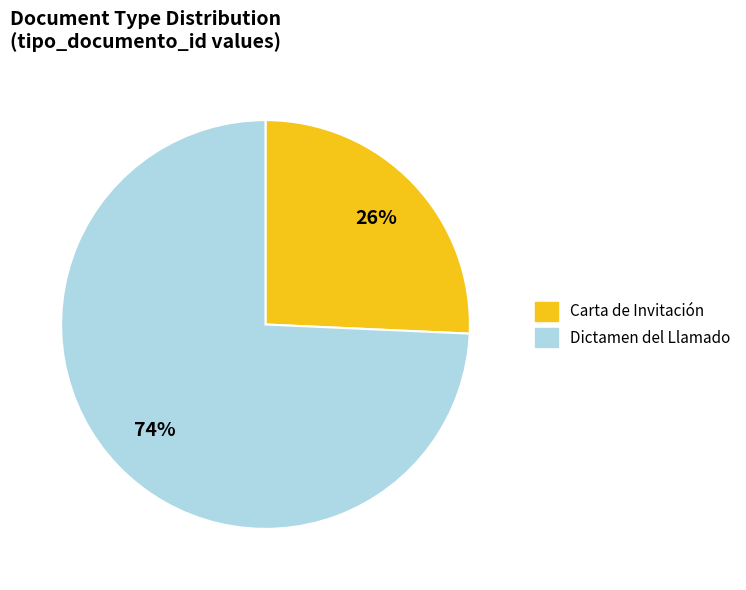

To the nearest percent, what is the average slice percentage?

50%